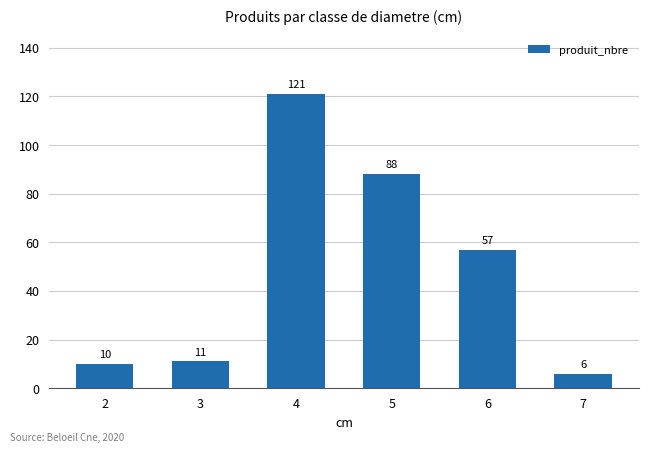

What is the change in value from 3 to 5?

+77